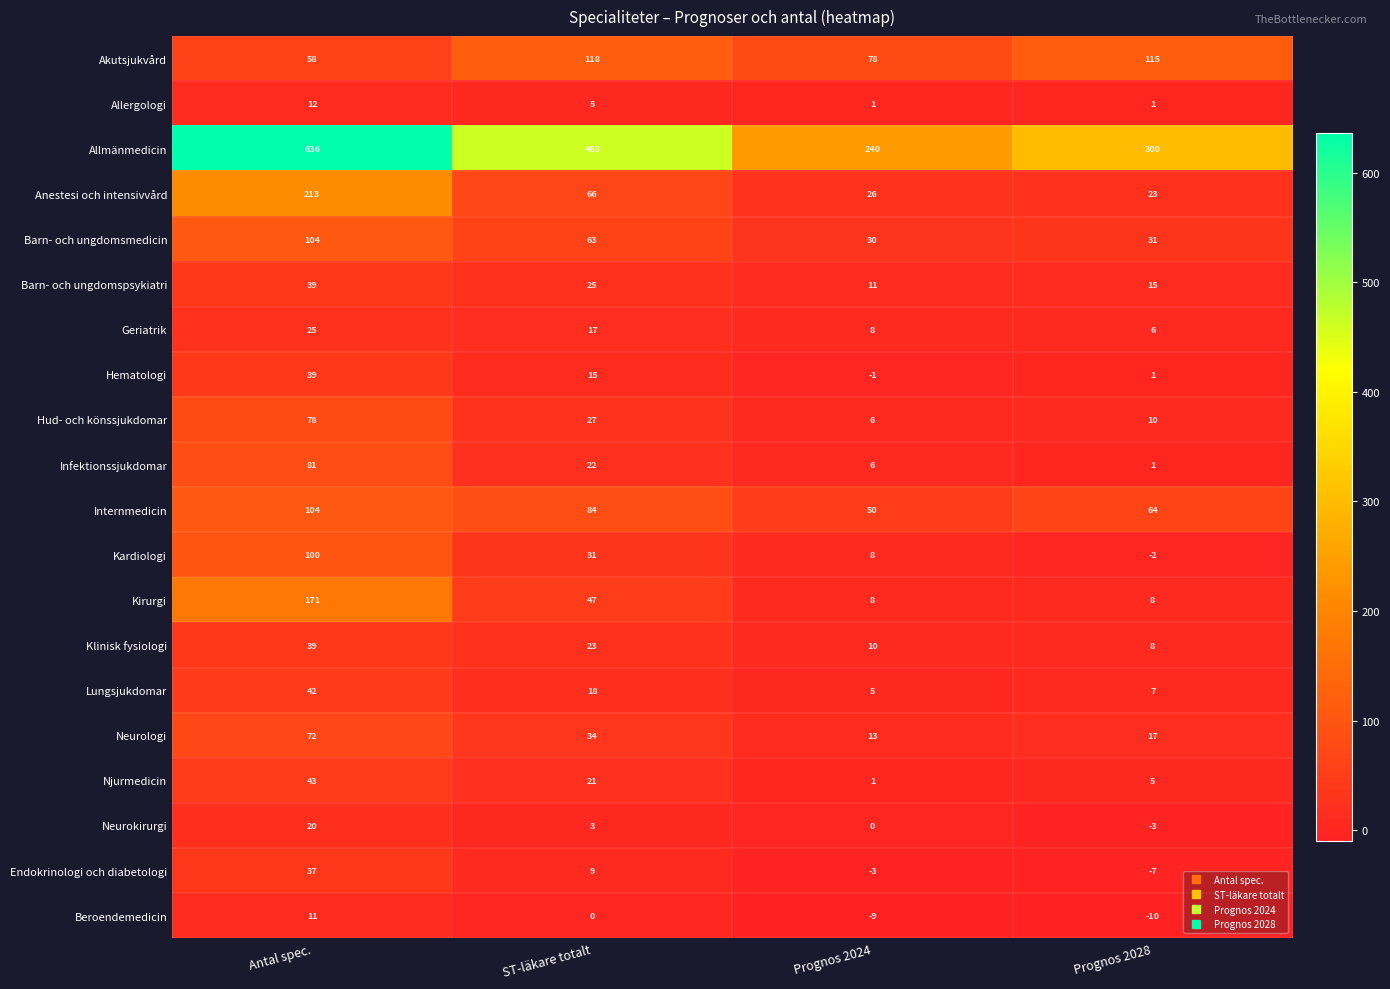

How many data points does each series have?

4